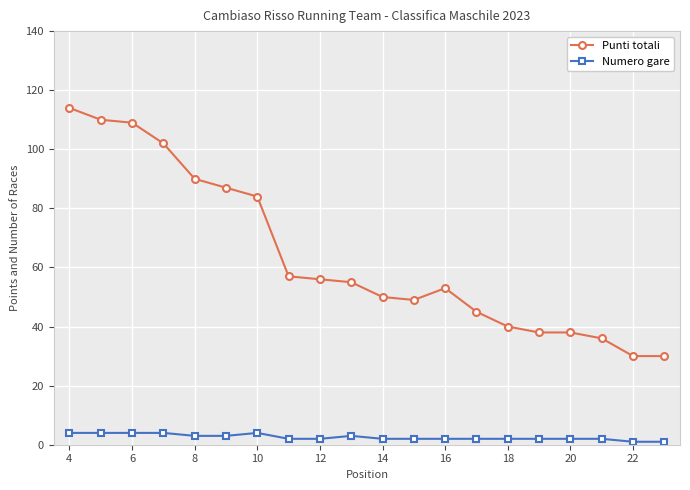

True or false: Numero gare and Punti totali intersect in this chart.

False